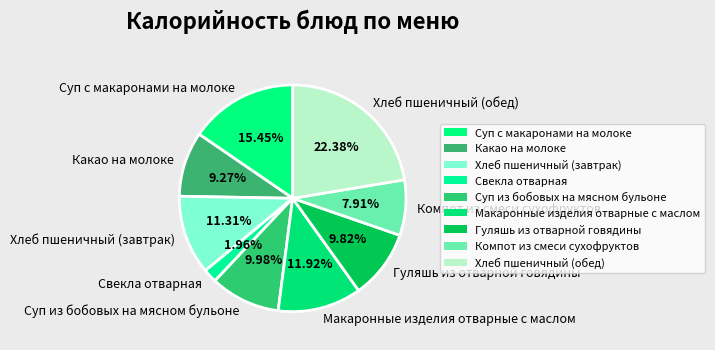

How many segments does this pie chart have?

9